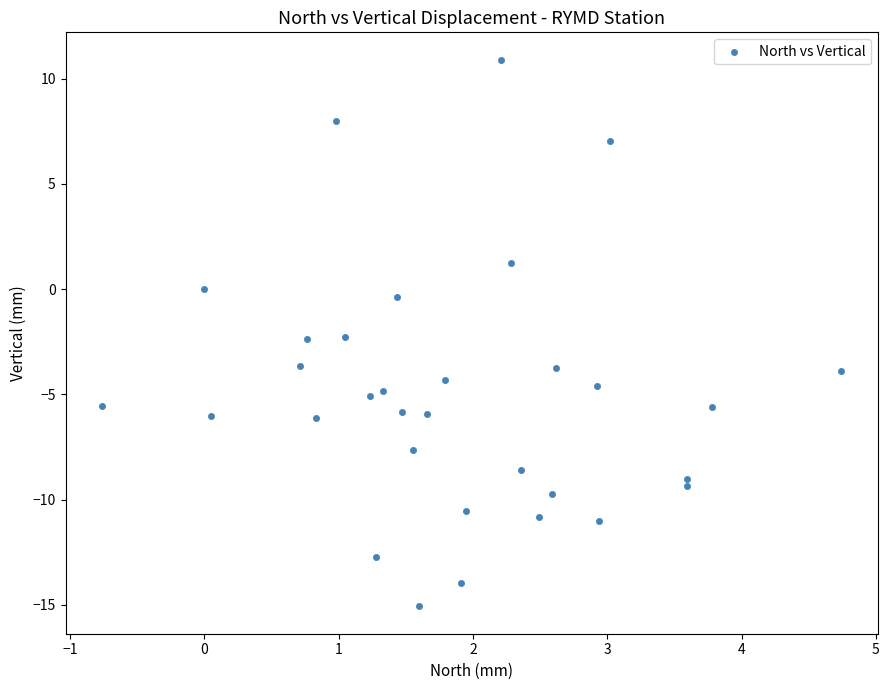

What is the range of X values (max minus min)?

5.5